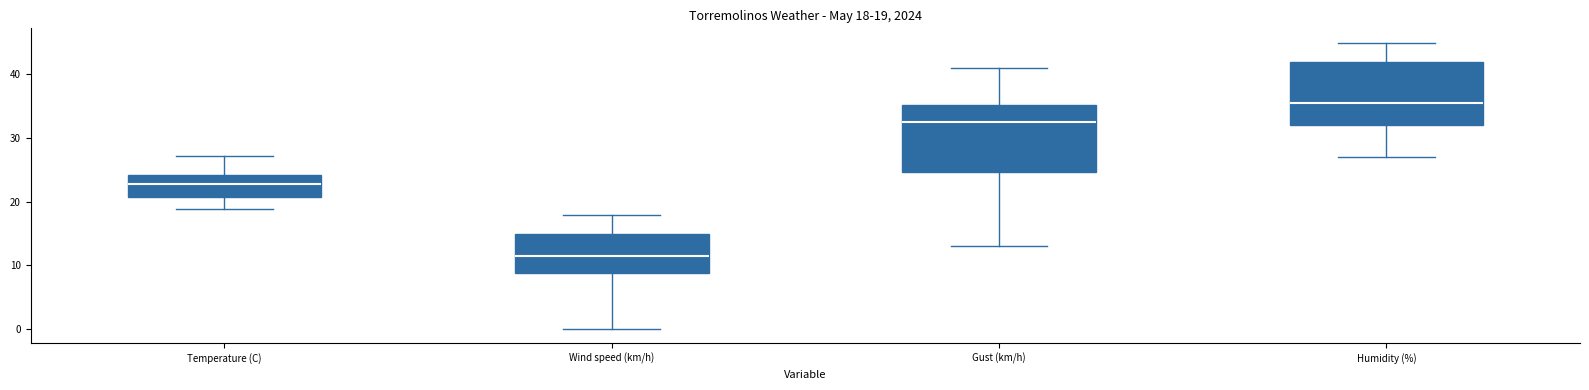

Which box has the lowest median line?

Wind speed (km/h)